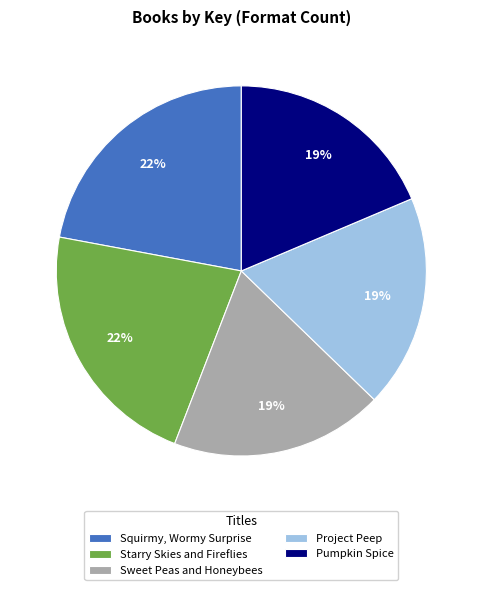

To the nearest percent, what is the combined percentage of Starry Skies and Fireflies and Pumpkin Spice?

41%